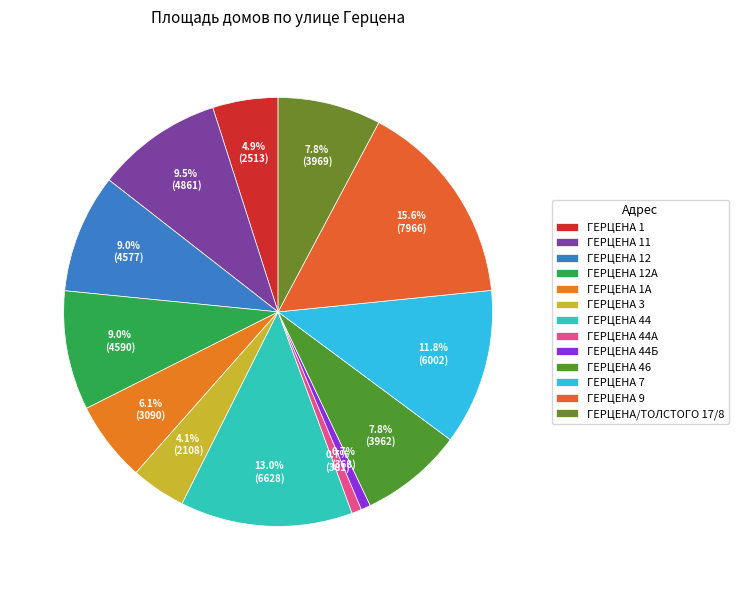

What is the total percentage of ГЕРЦЕНА 44 and ГЕРЦЕНА 46?

20.8%